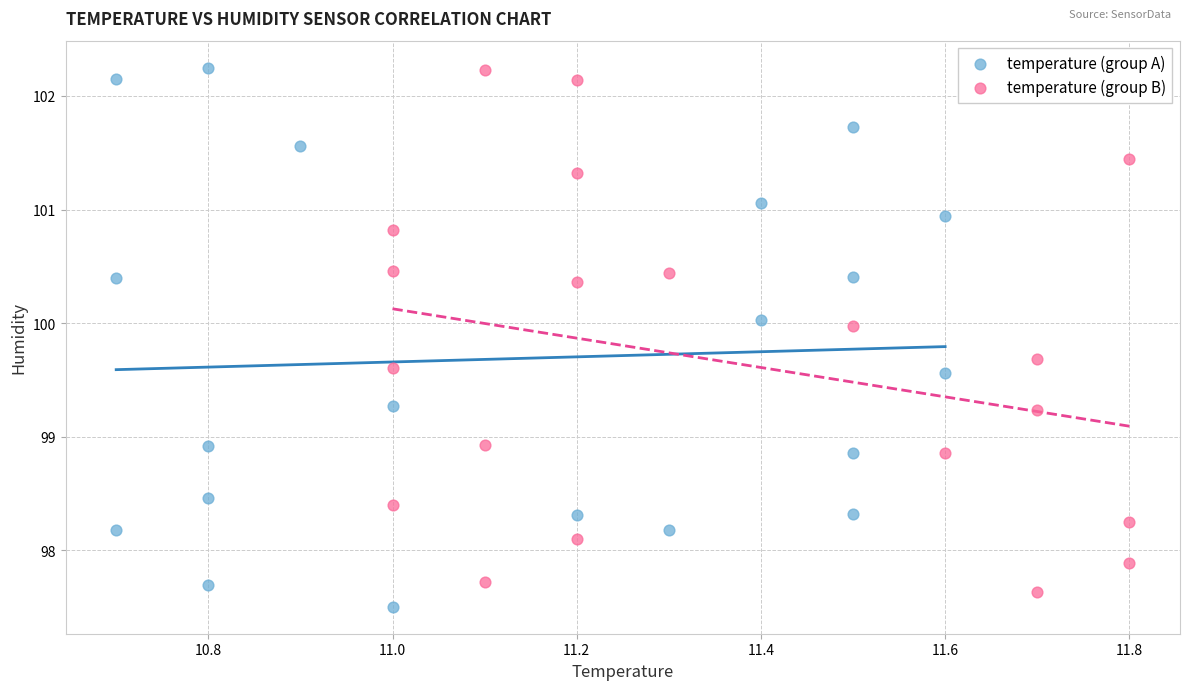

Which series reaches the minimum Y coordinate?

temperature (group A)